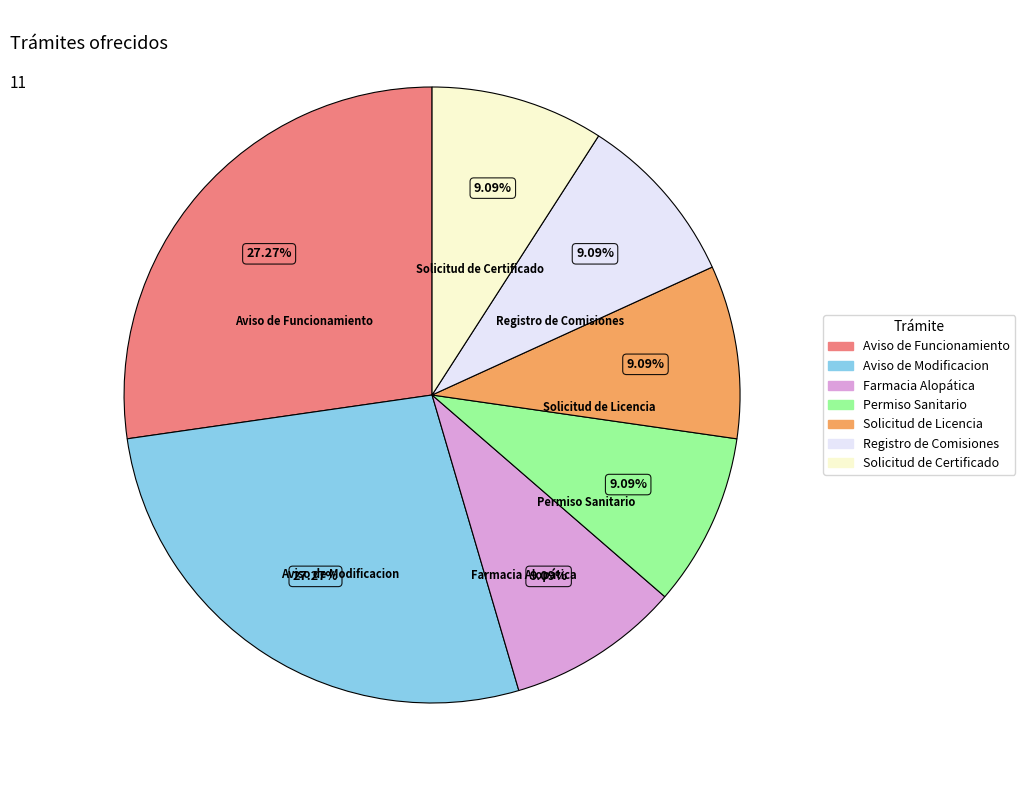

True or false: Aviso de Funcionamiento accounts for 27% of the total.

True